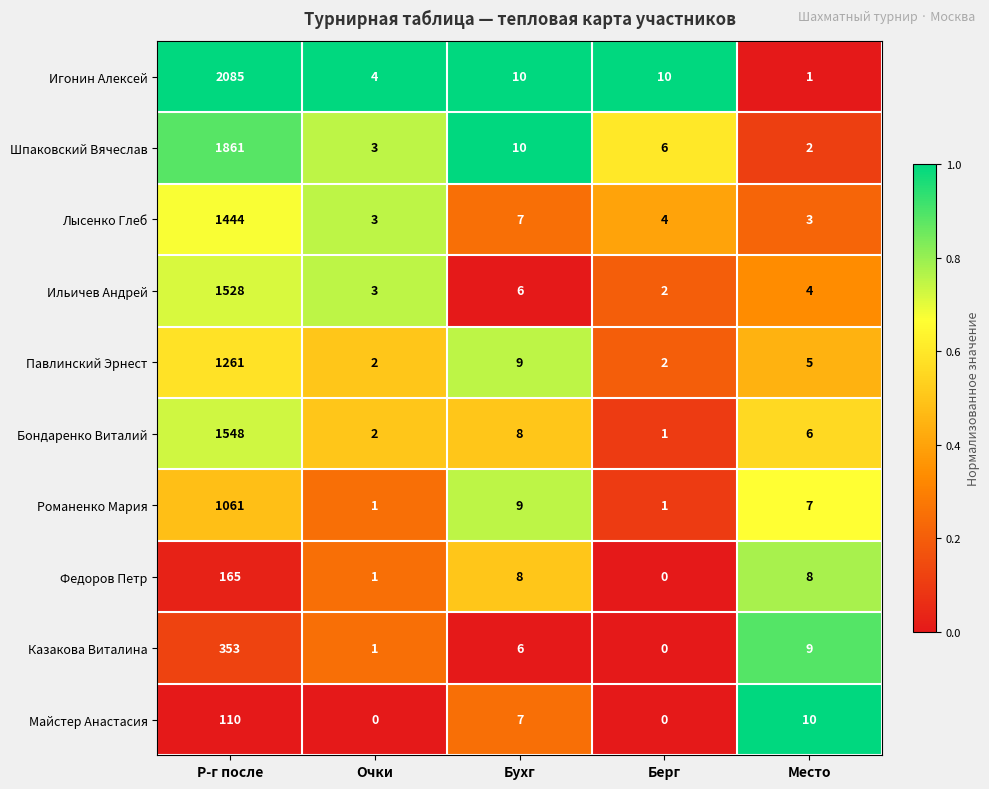

The value of Федоров Петр at Место is 4. True or false?

False